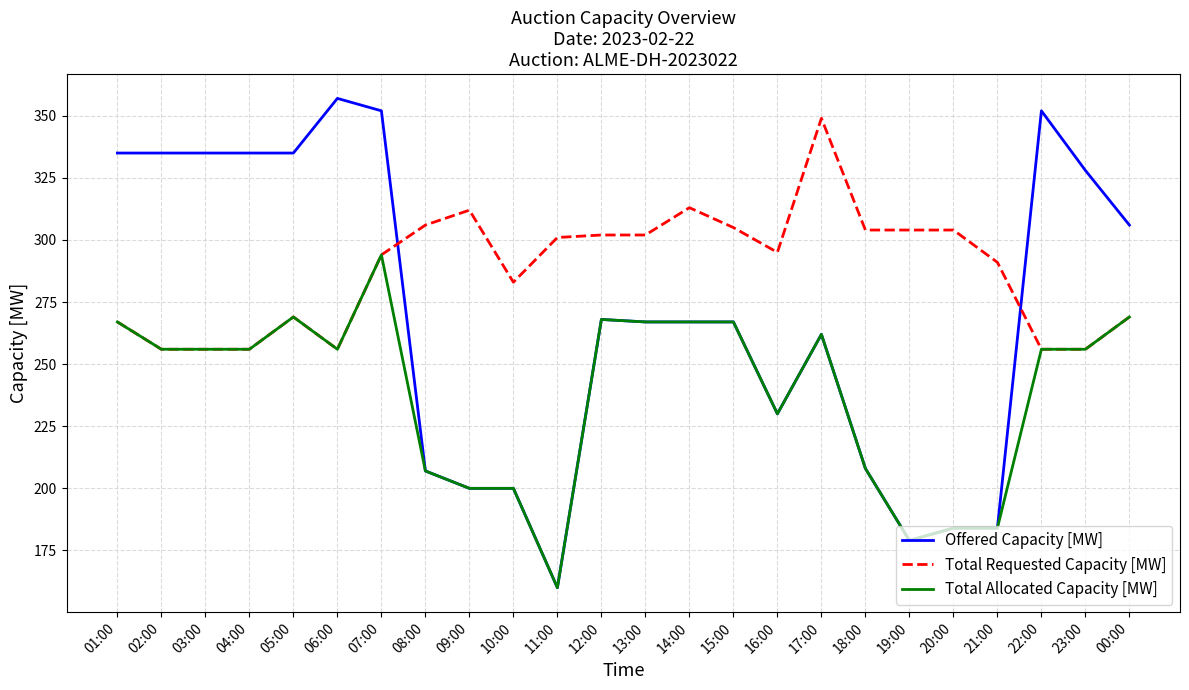

Rank the series by their average value, from highest to lowest.

Total Requested Capacity [MW], Offered Capacity [MW], Total Allocated Capacity [MW]